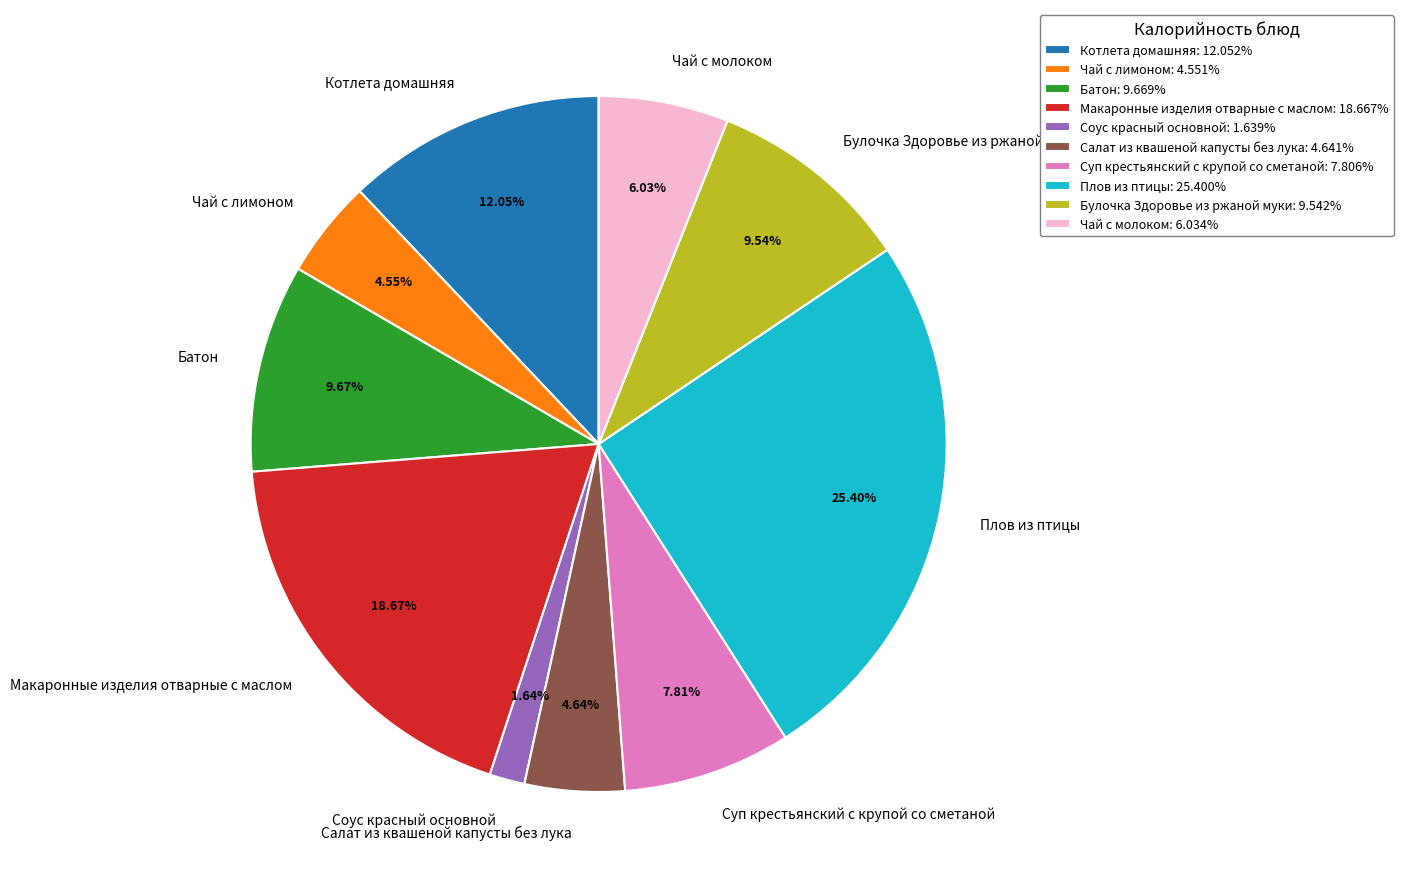

To the nearest percent, what is the difference between the largest and smallest slice percentages?

24%